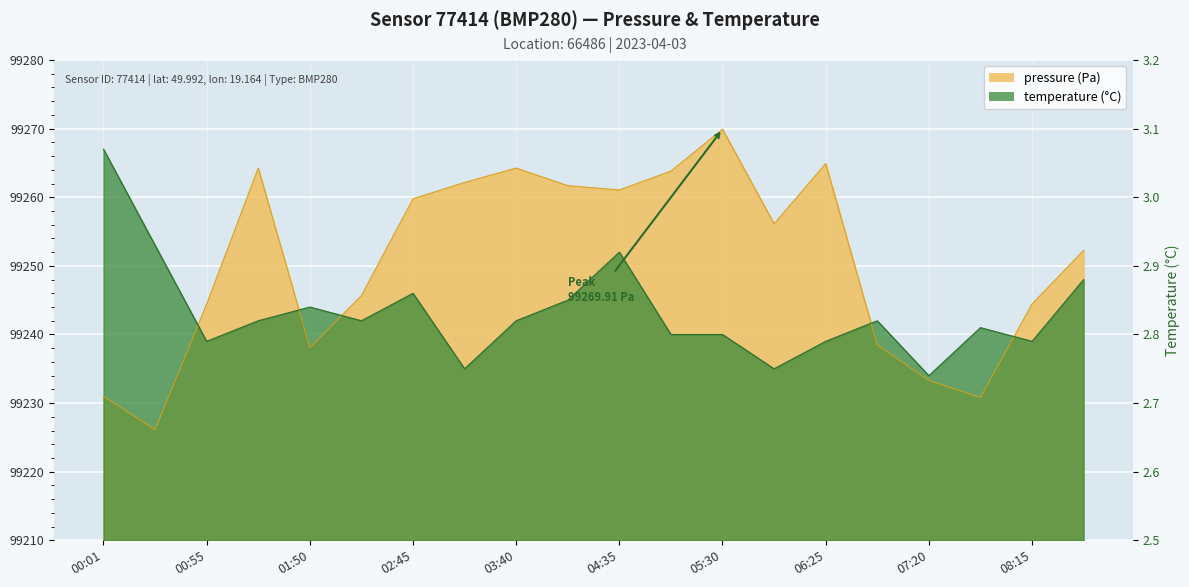

Where is the first local maximum for temperature?

01:50